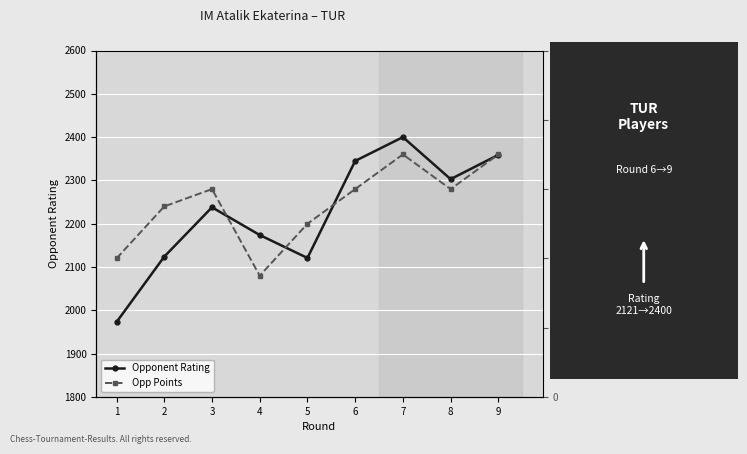

What is the value of the Opp Points point at the 6th from the left?

6.0